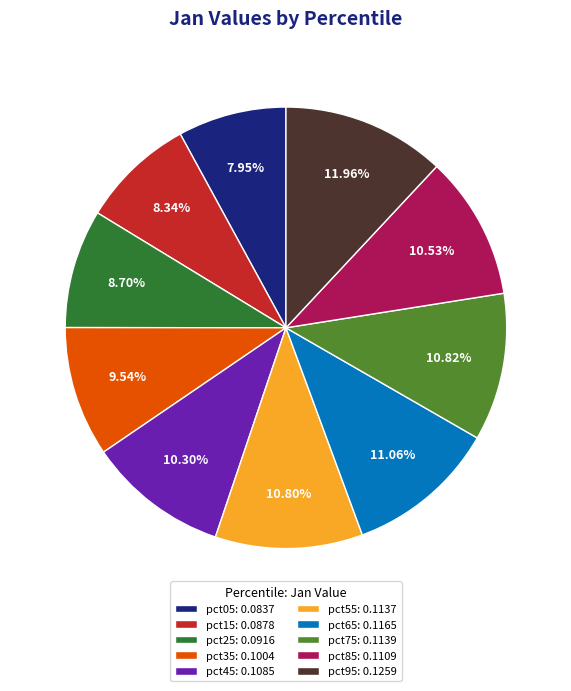

To the nearest percent, what is the difference between the largest and smallest slice percentages?

4%